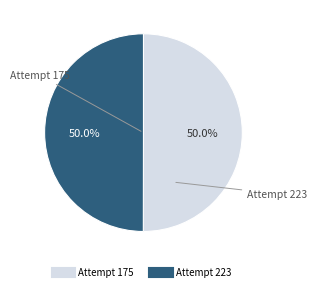

Which category has the biggest portion of the pie?

Attempt 223 (16071143 ms)